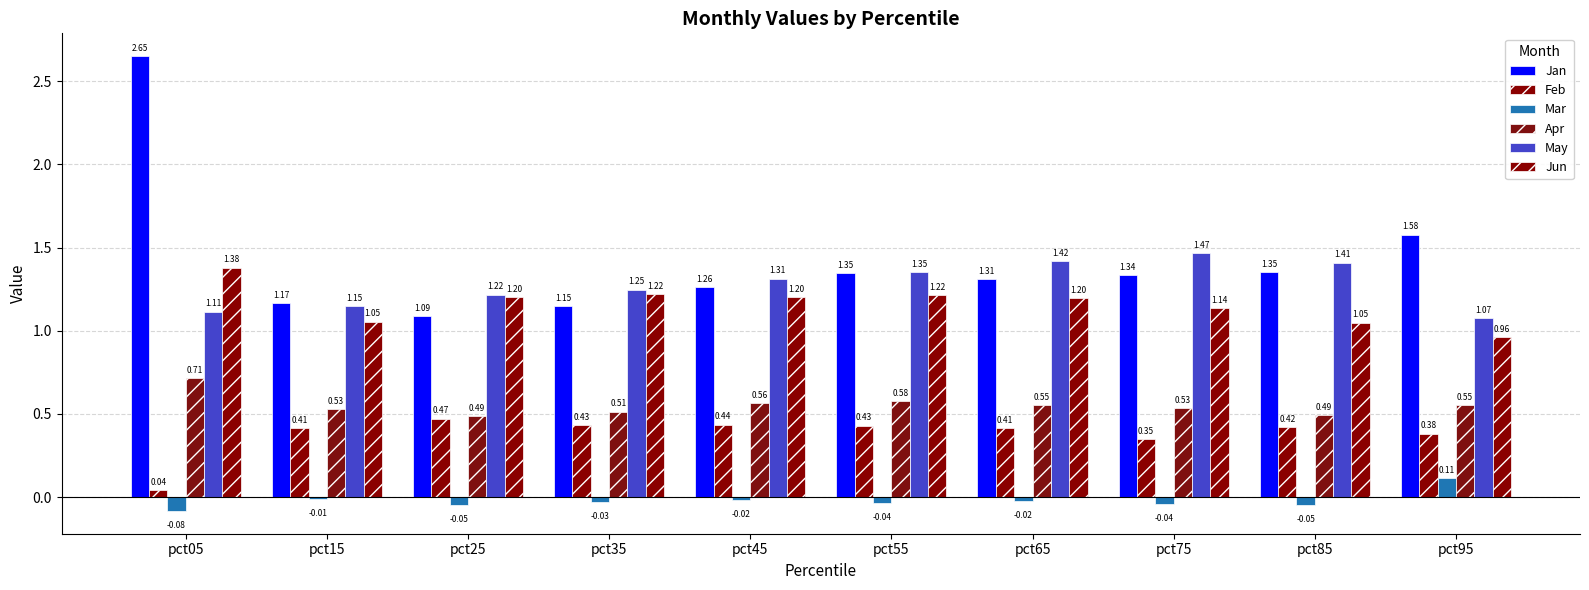

What is the approximate value of Feb at pct75?

0.3